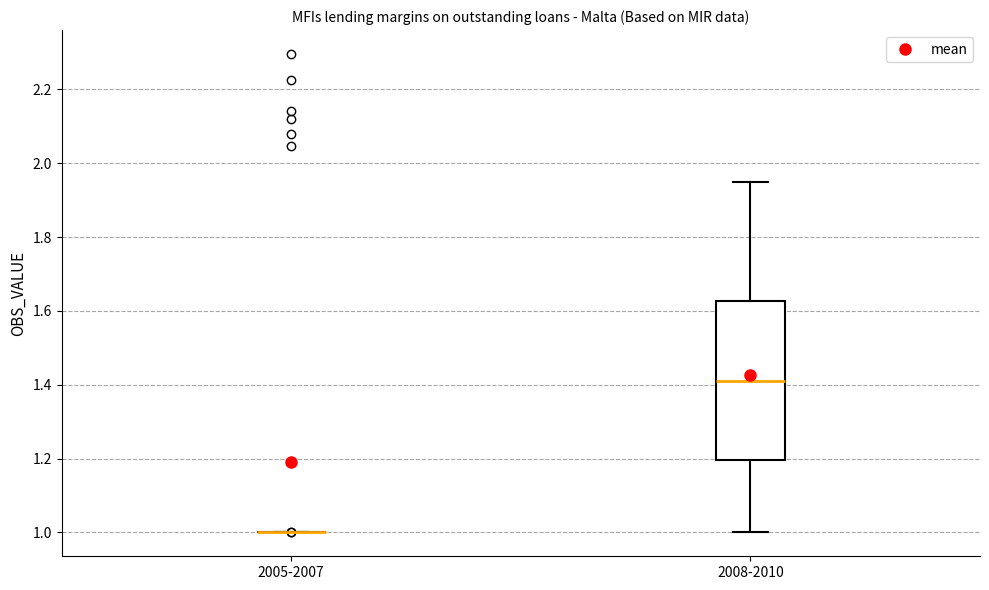

Reading left to right, read every box against the y-axis: the position of its median line, the range the box covers, and the ends of its whiskers. The values are not printed on the chart, so give them approximately, as read against the axis.

2005-2007: box collapsed to a line at 1.00, whiskers 1.00 to 1.00
2008-2010: median 1.42, box 1.20 to 1.62, whiskers 1.00 to 1.94